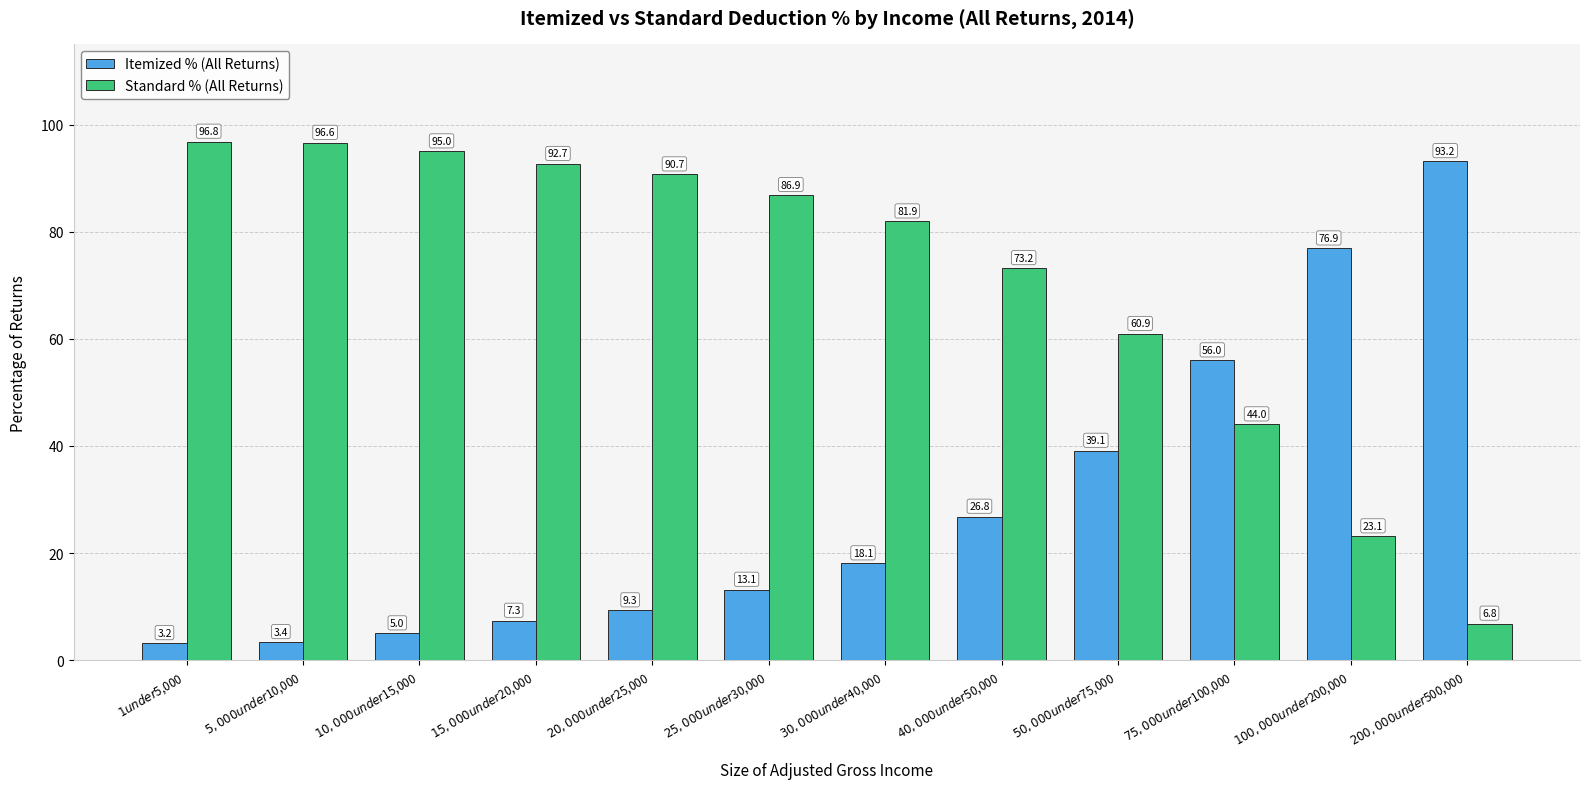

What is the sum of the Itemized % (All Returns) values at $15,000 under $20,000 and $100,000 under $200,000?

84.2